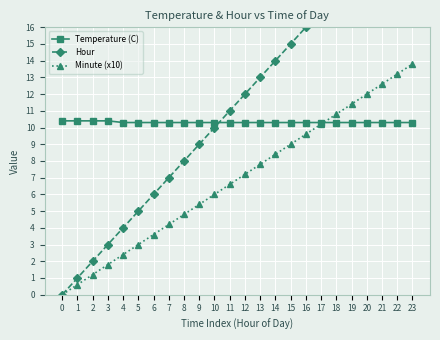

What are all the series names shown in the legend?

Temperature (C), Hour, Minute (x10)